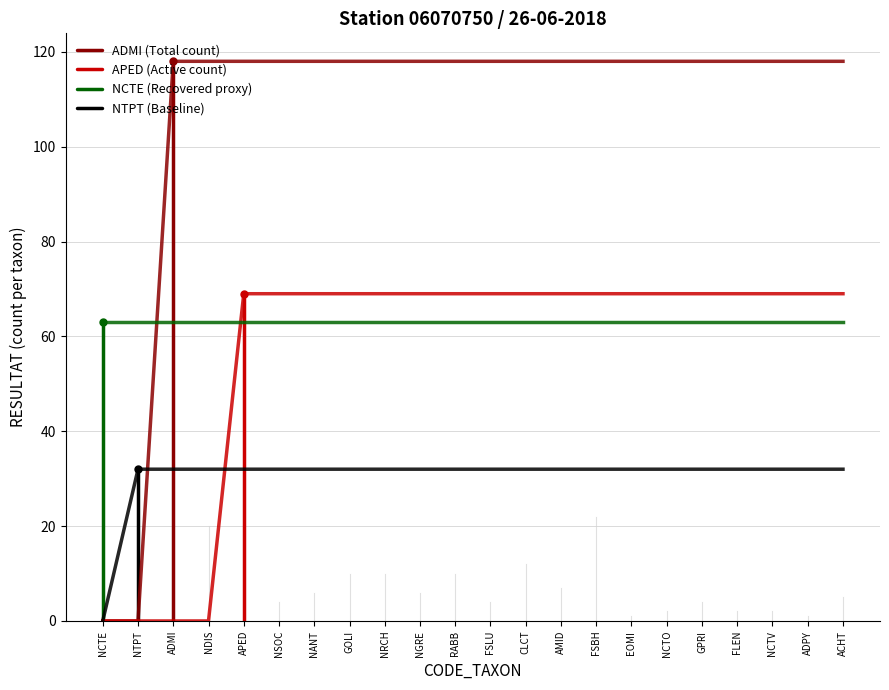

Does the chart have visible grid lines?

Yes